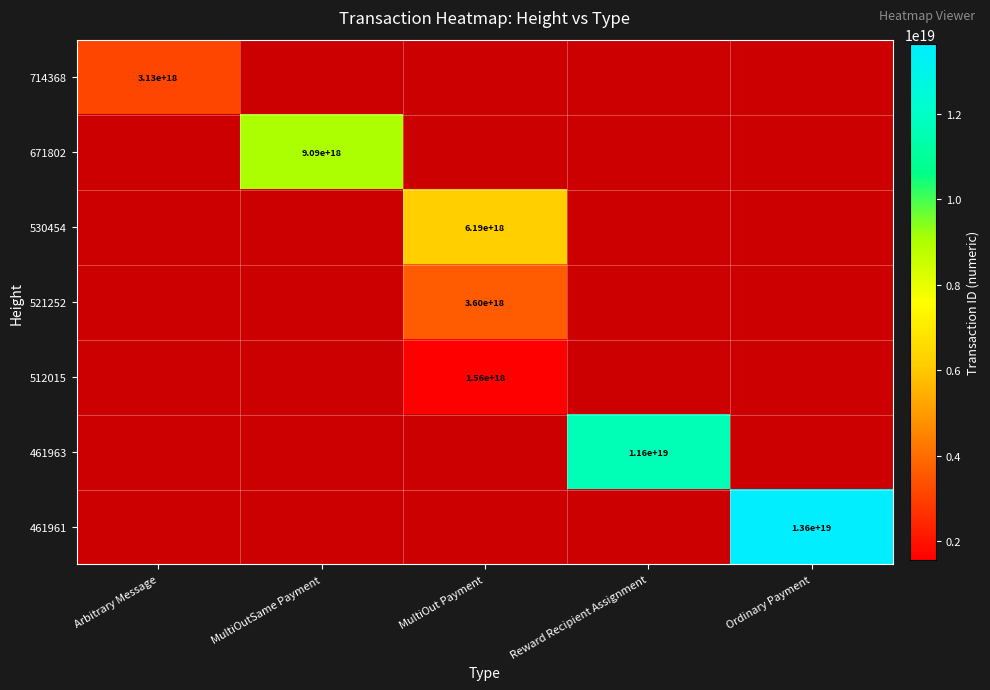

The 530454 series shows 6190000000000000000 at MultiOut Payment. True or false?

True